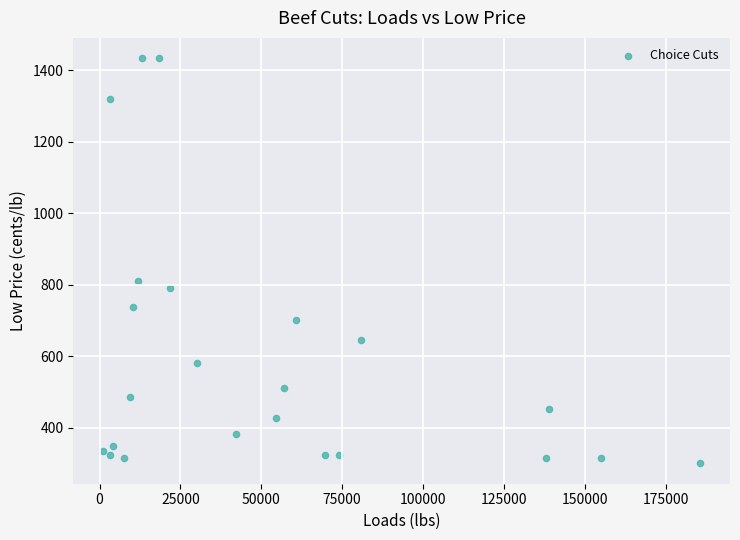

What Y value in the scatter plot is closest to 867?

810.0